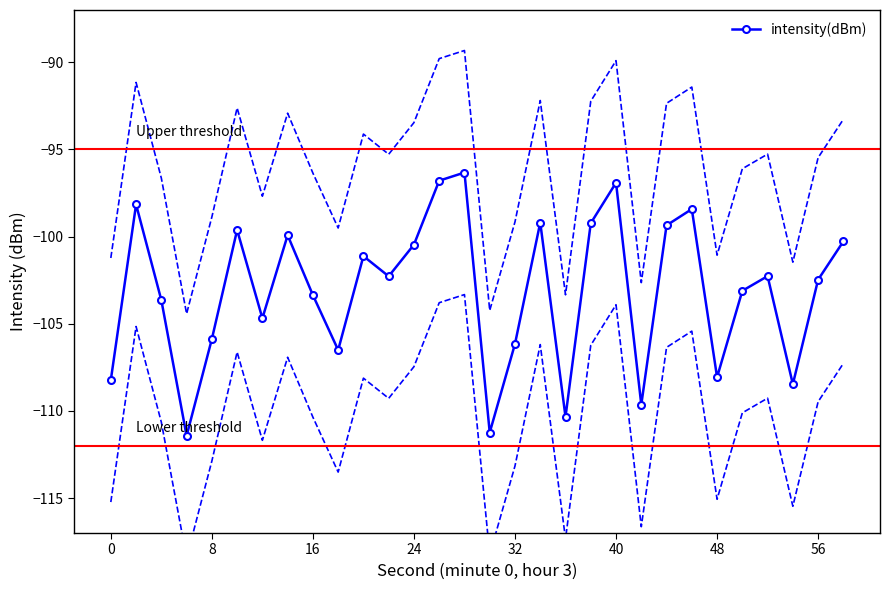

What is the minimum value for intensity(dBm)?

-111.4